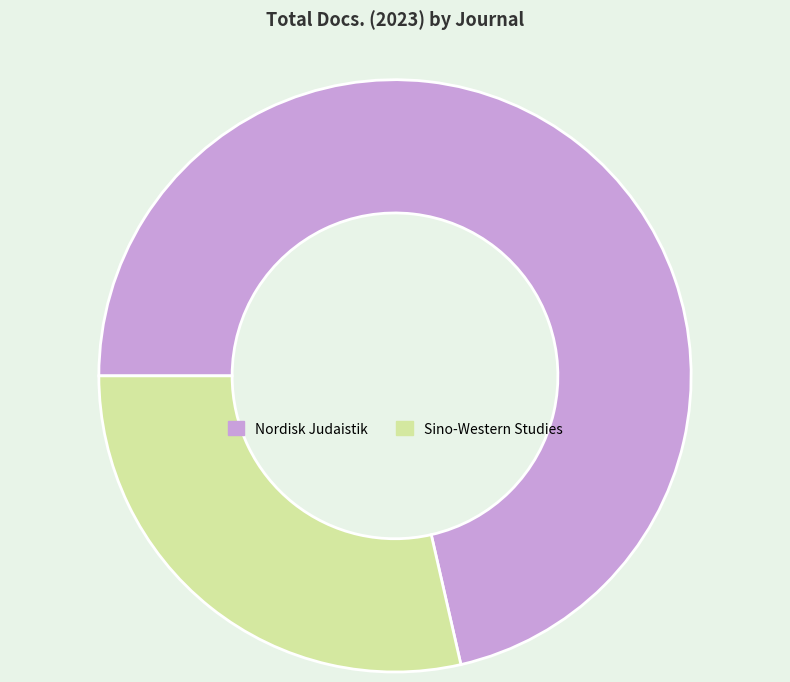

What is the ratio of the value at Sino-Western Studies to the value at Nordisk Judaistik?

0.4